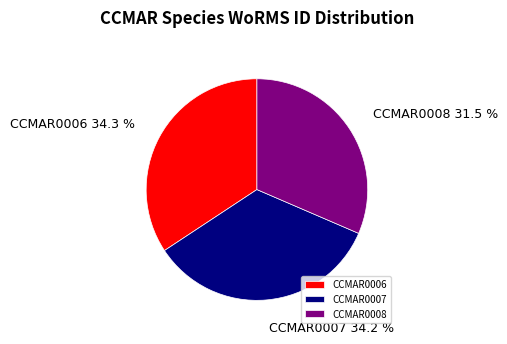

True or false: CCMAR0006 accounts for 34% of the total.

True